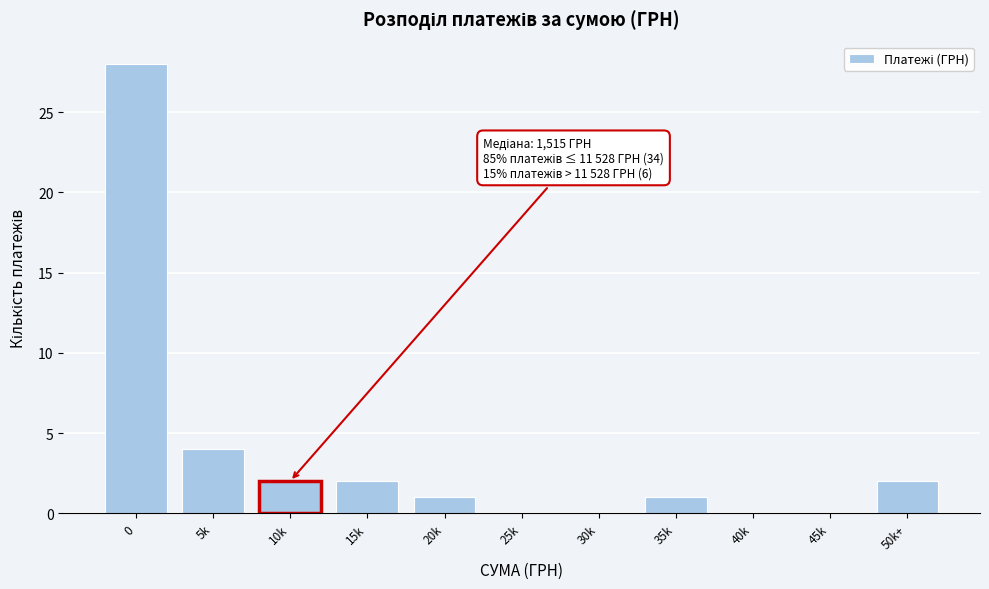

Reading right to left, transcribe all the data shown in this chart.

50k+=2	45k=0	40k=0	35k=1	30k=0	25k=0	20k=1	15k=2	10k=2	5k=4	0=28